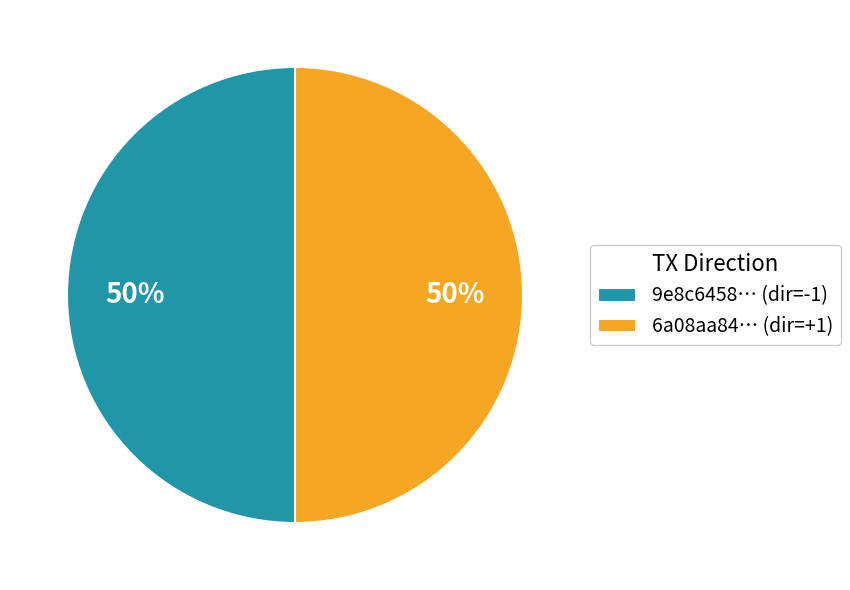

To the nearest percent, what is the average slice percentage?

50%